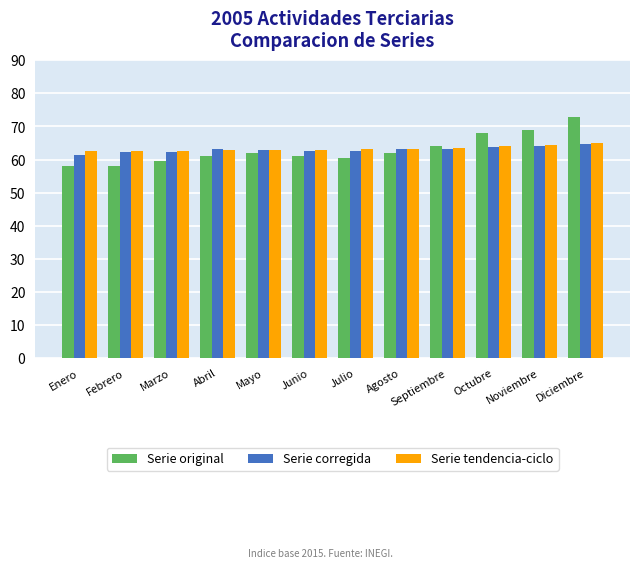

What value does the Serie original series have at Agosto?

62.1